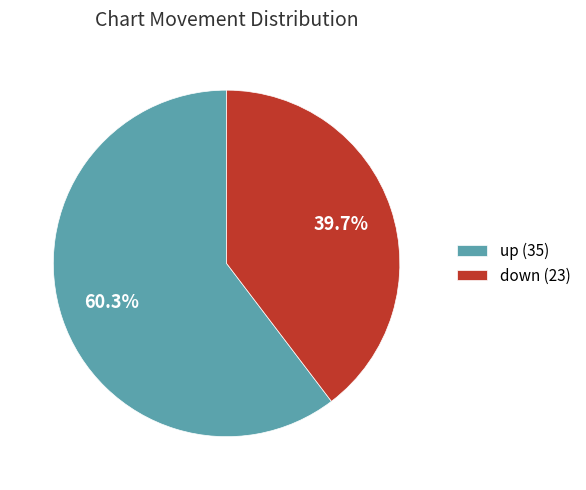

What percentage is the up slice, to the nearest percent?

60%